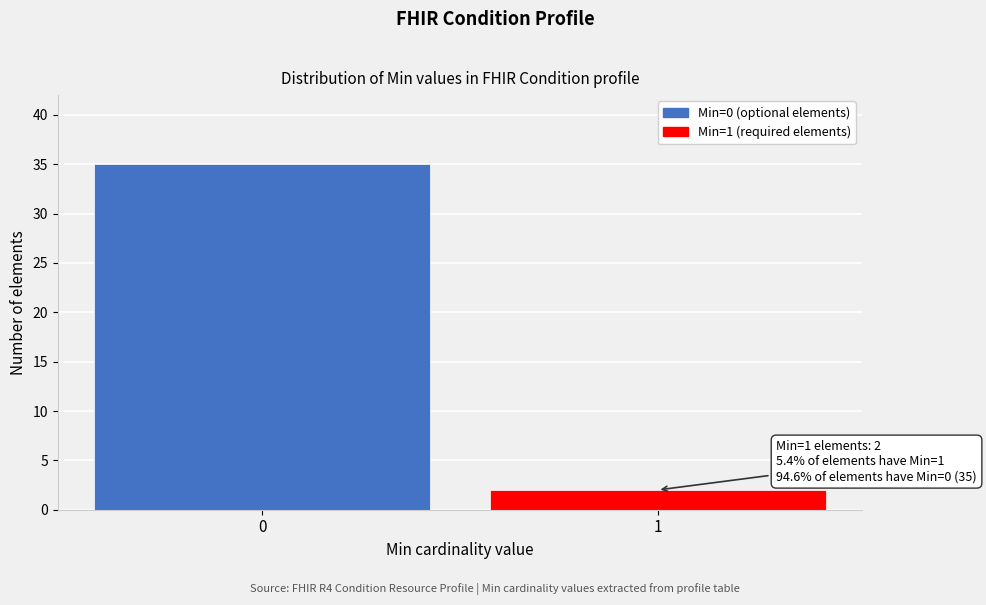

Reading left to right, what are all the values shown in this chart?

35	2